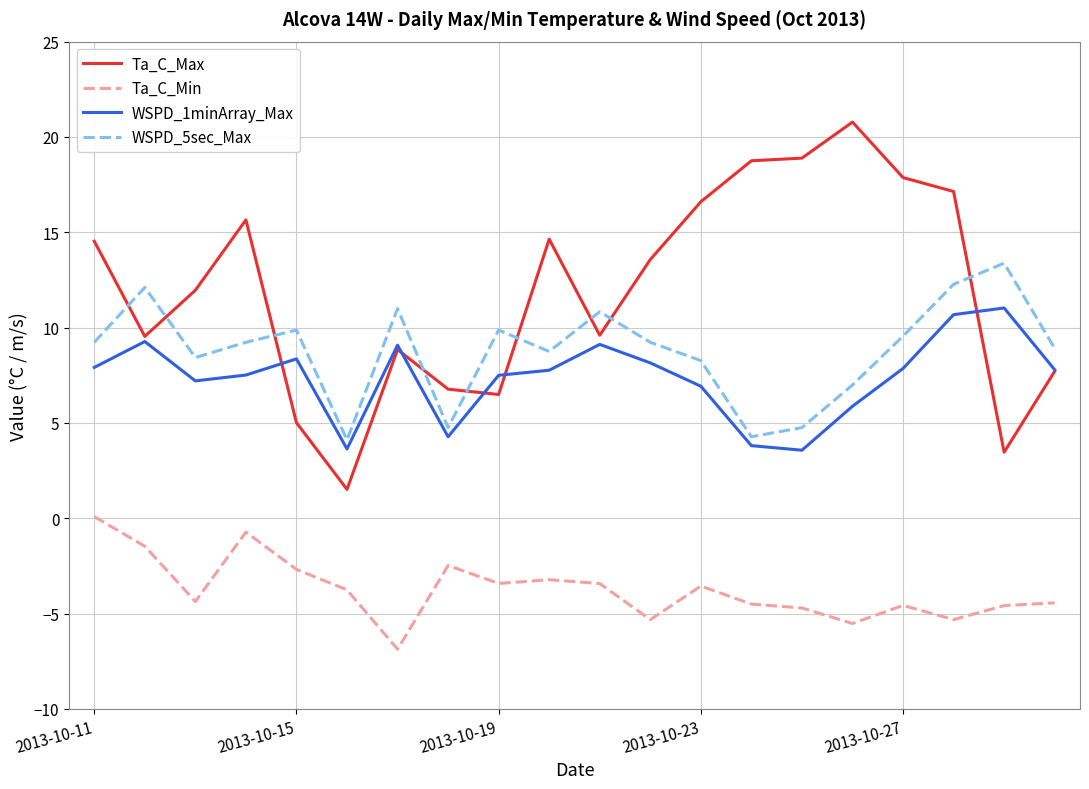

True or false: Ta_C_Max and WSPD_5sec_Max intersect in this chart.

True